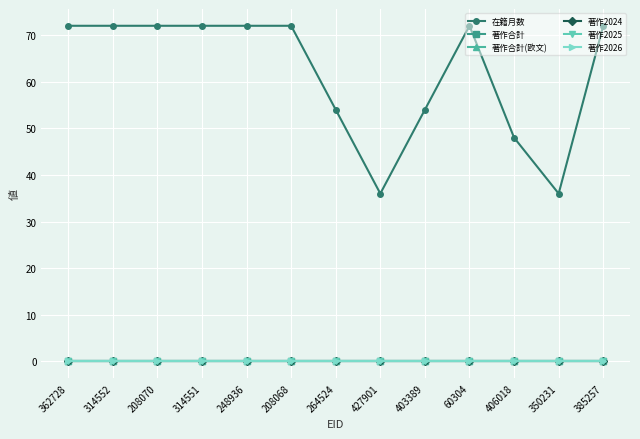

Which series changed the most between 314552 and 248936?

在籍月数